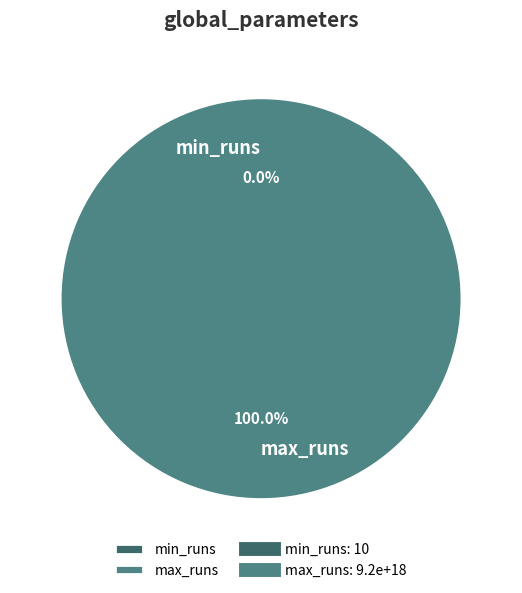

Is there a majority slice in this chart?

Yes